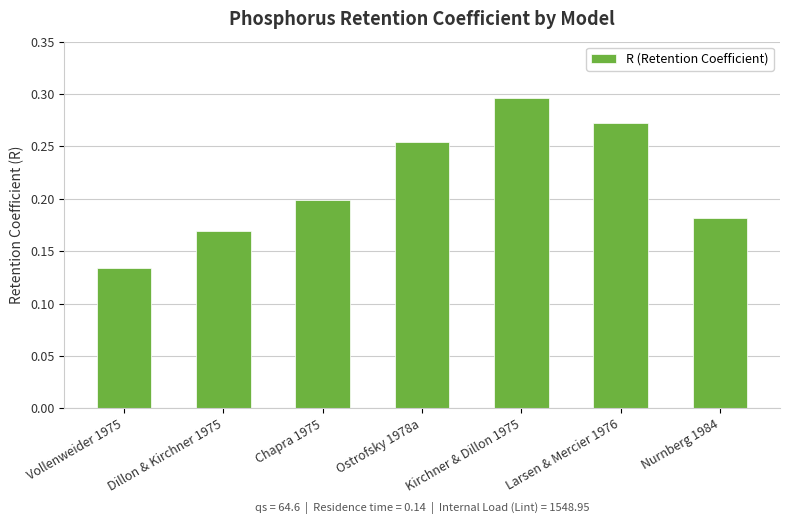

Which label corresponds to the smallest value in the chart?

Vollenweider 1975